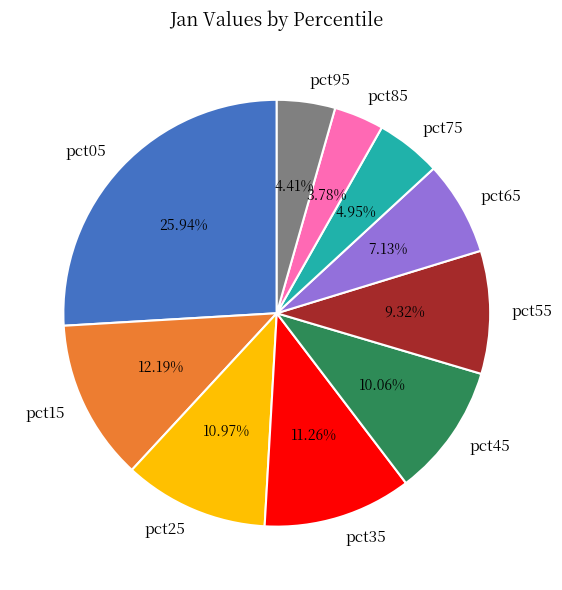

To the nearest percent, what is the average slice percentage?

10%